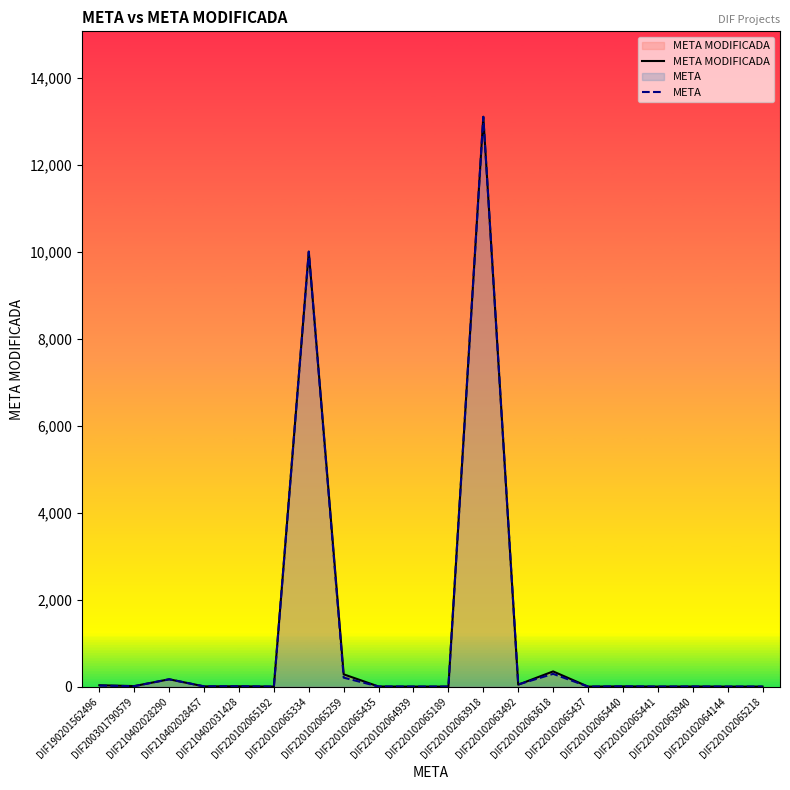

What is the minimum value shown in the chart?

1